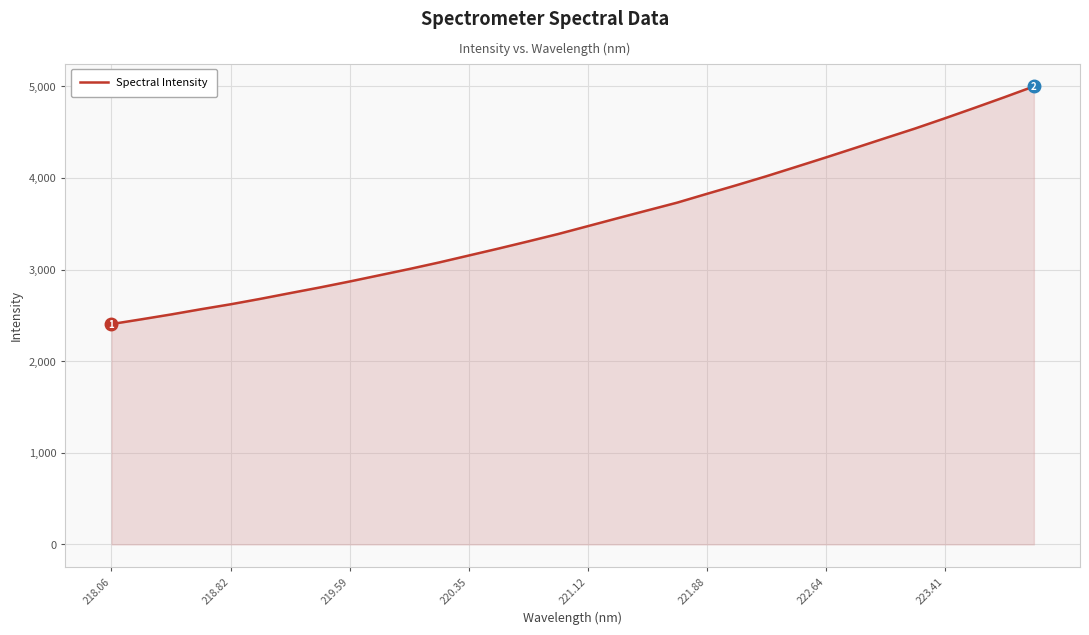

What is the highest value of the Spectral Intensity series?

4998.5